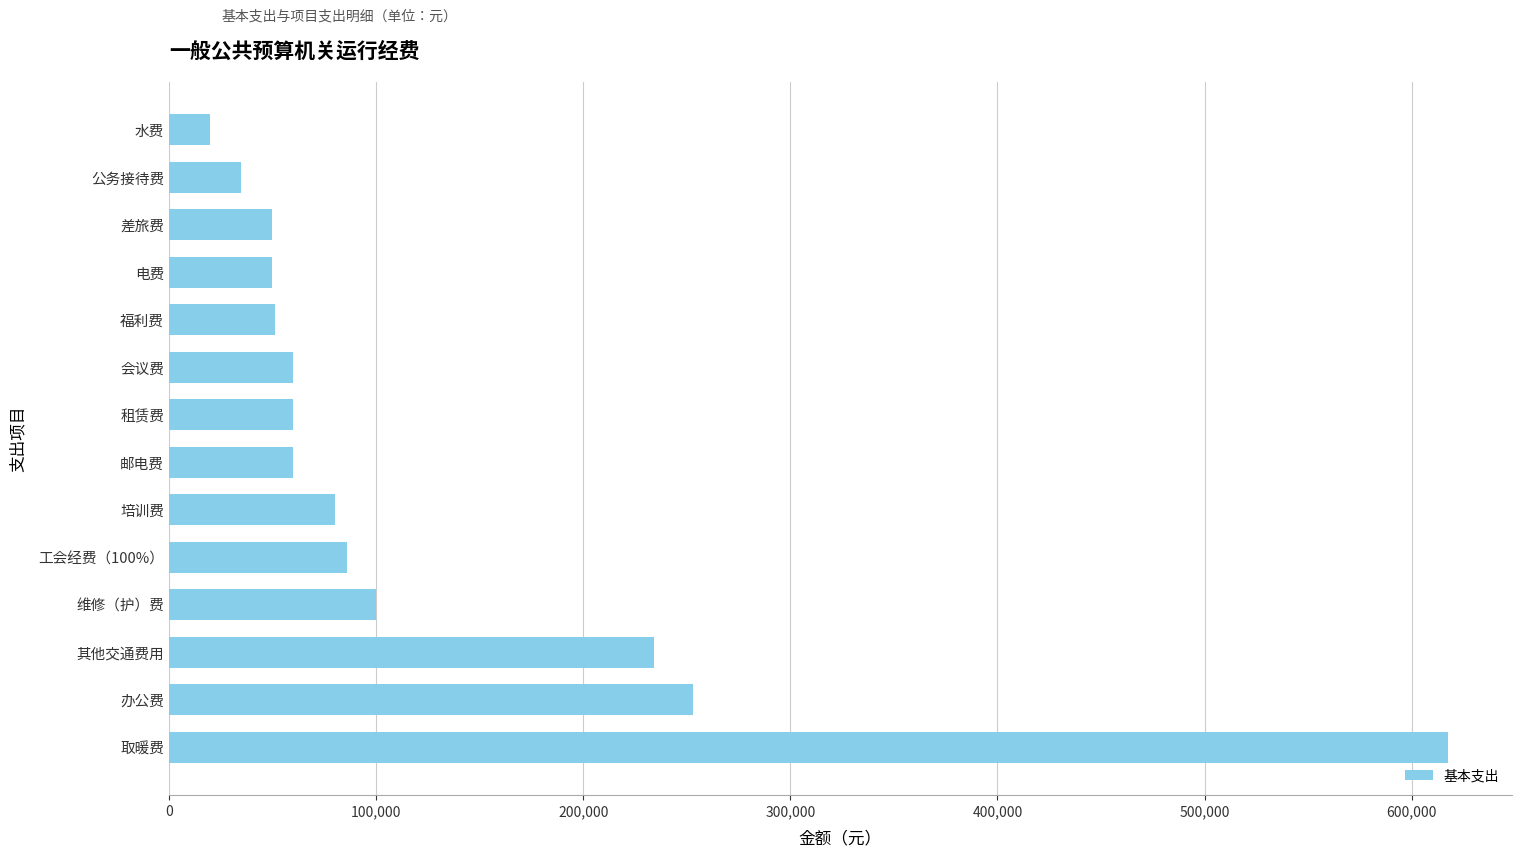

Does the chart contain stacked bars?

No